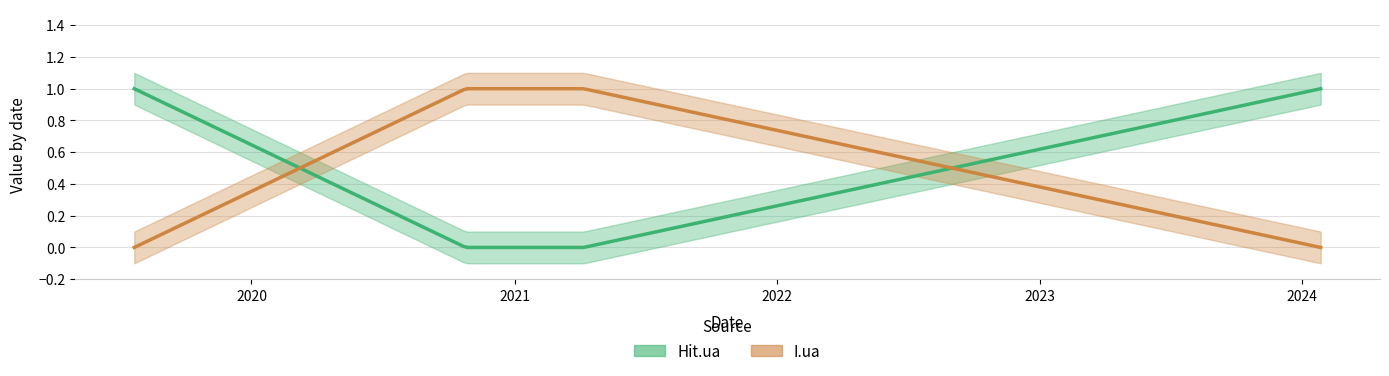

How many values in Hit.ua are above zero?

2